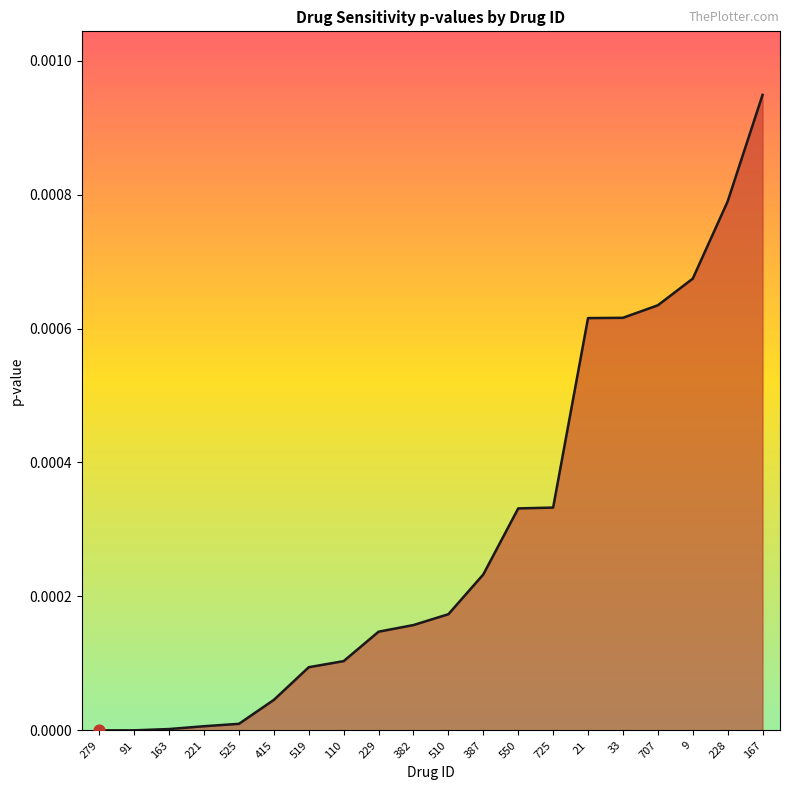

Which has a higher value, 519 or 91?

519